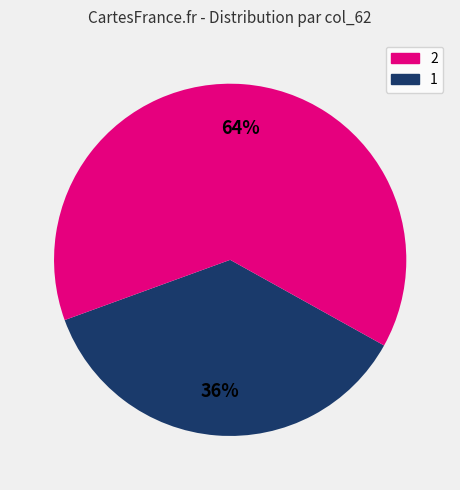

Is there a majority slice in this chart?

Yes